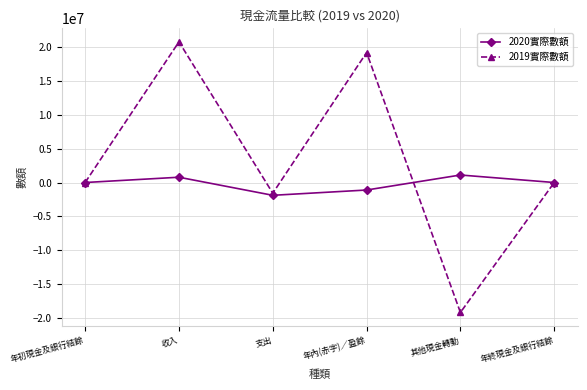

What is the difference between the highest and lowest values at 其他現金轉動?

20248926